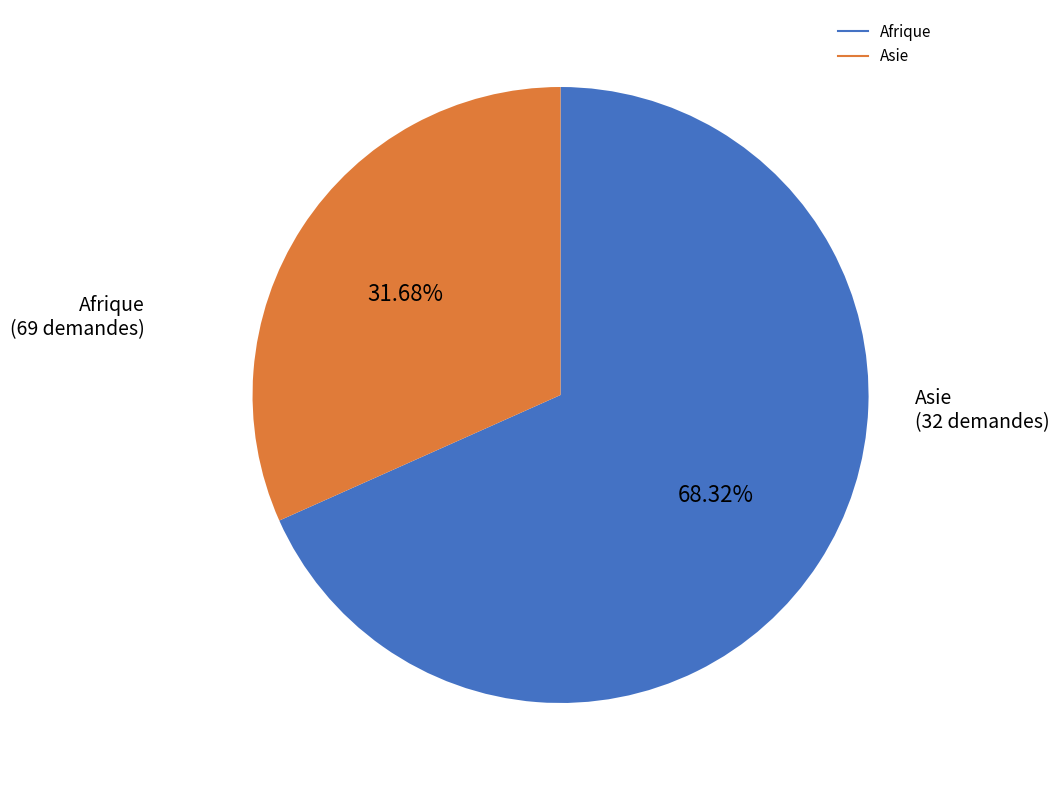

Does any single category account for the majority?

Yes